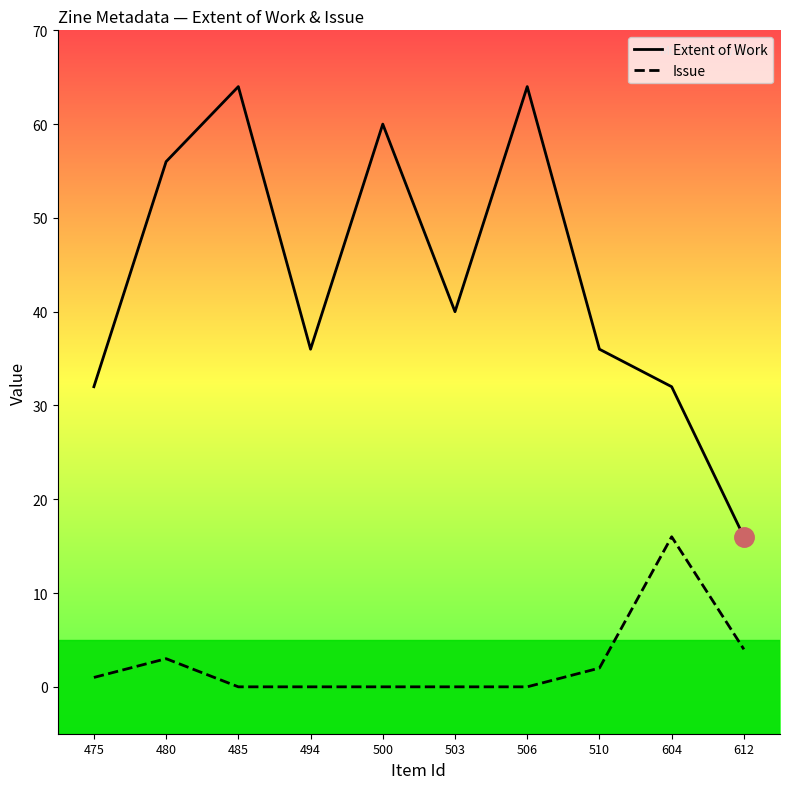

What is the difference between the highest and lowest values at 494?

36